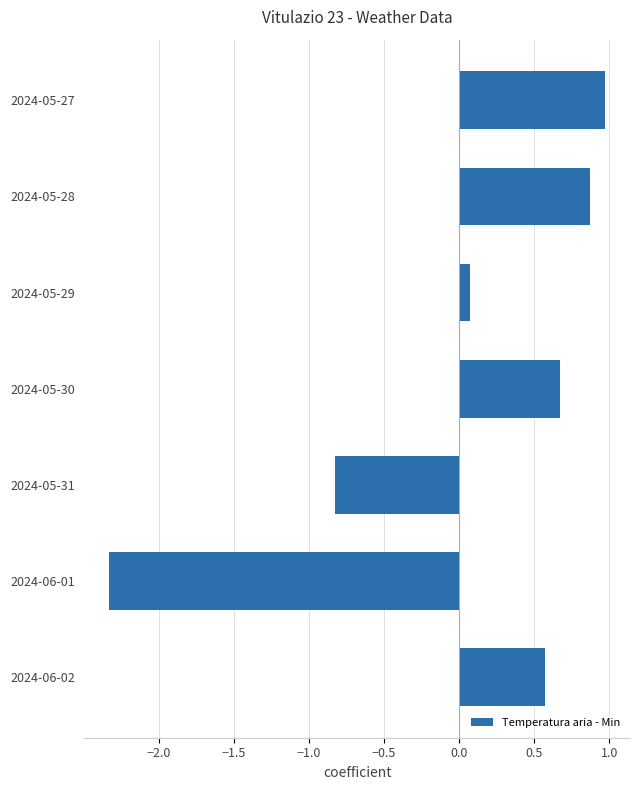

What is the approximate value at 2024-05-31?

-0.8